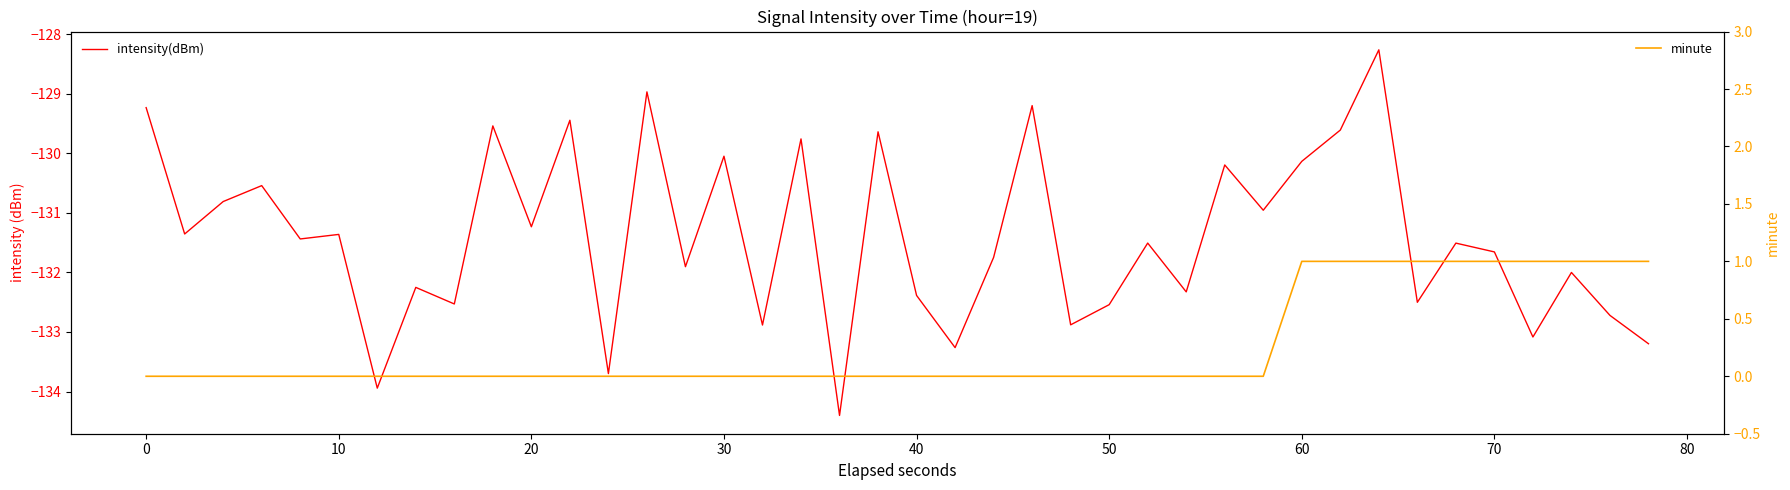

What is the difference between the maximum and minimum values in the intensity(dBm) series?

6.1